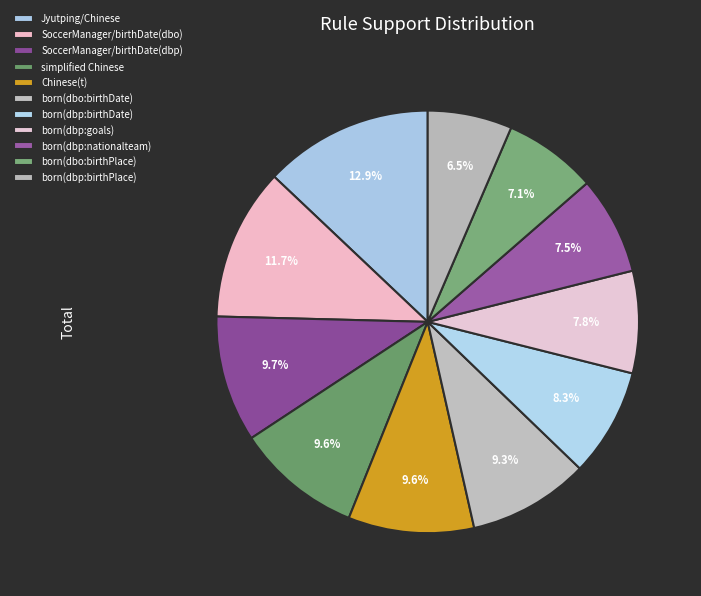

The Jyutping/Chinese slice represents 23% of the pie. True or false?

False